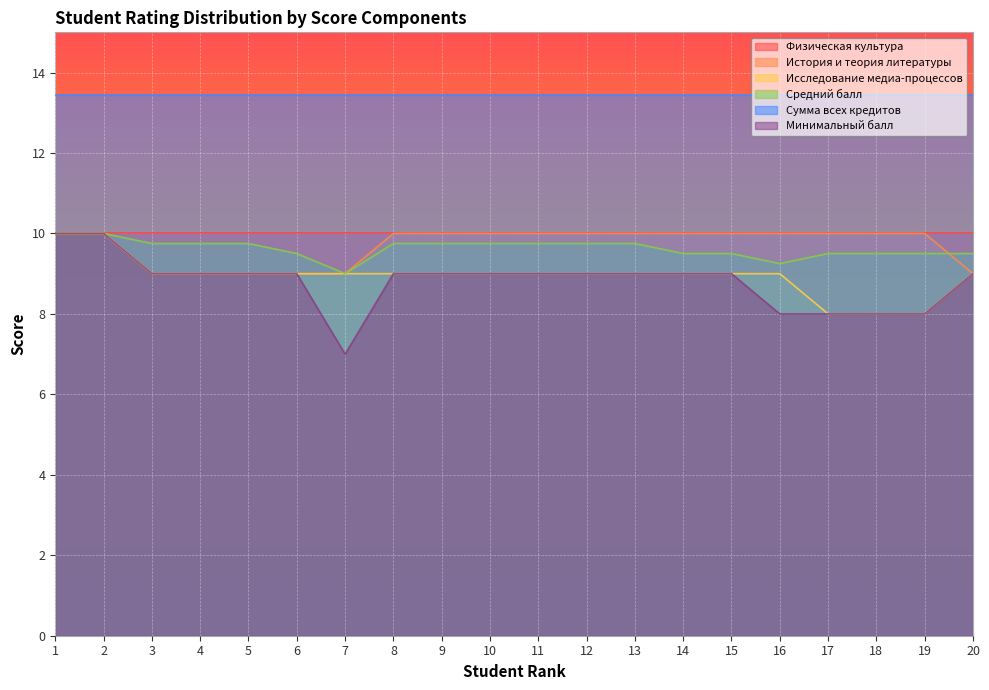

How many values in the Исследование медиа-процессов series exceed 9?

2